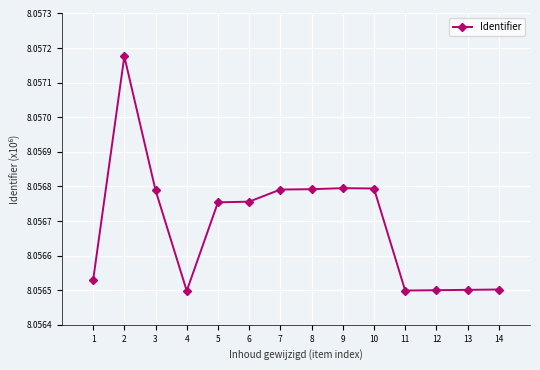

What is the difference between the maximum and second lowest values?

677